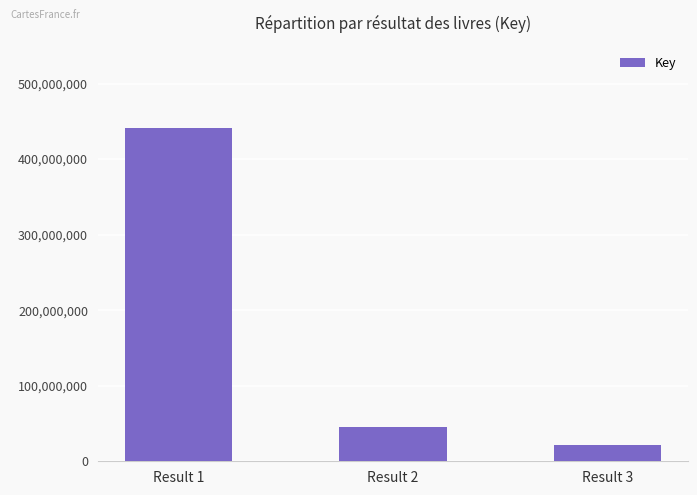

What is the average value?

169241329